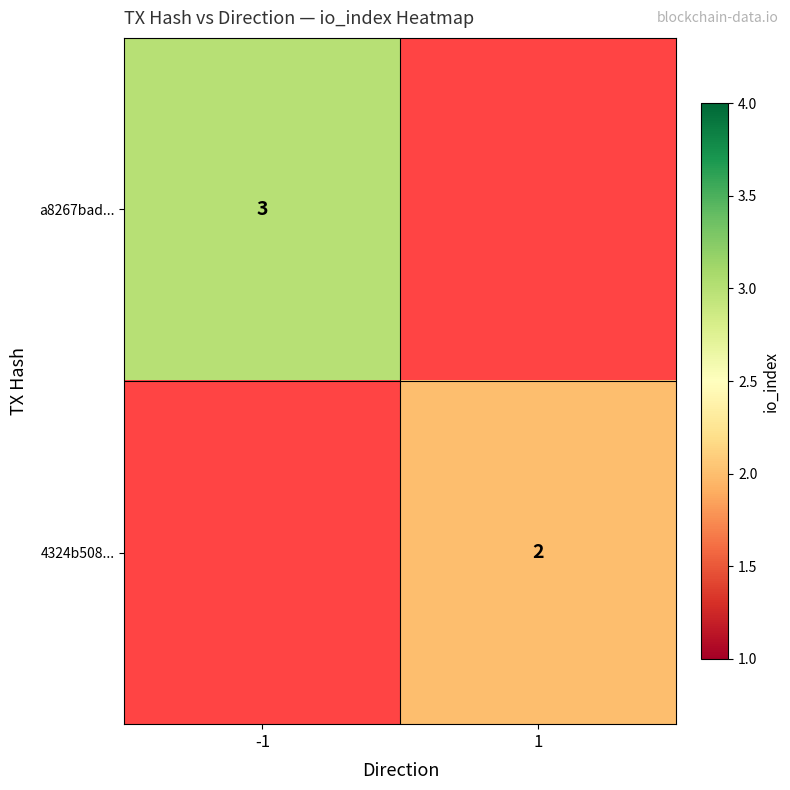

Which series has the widest spread of values?

a8267bad...